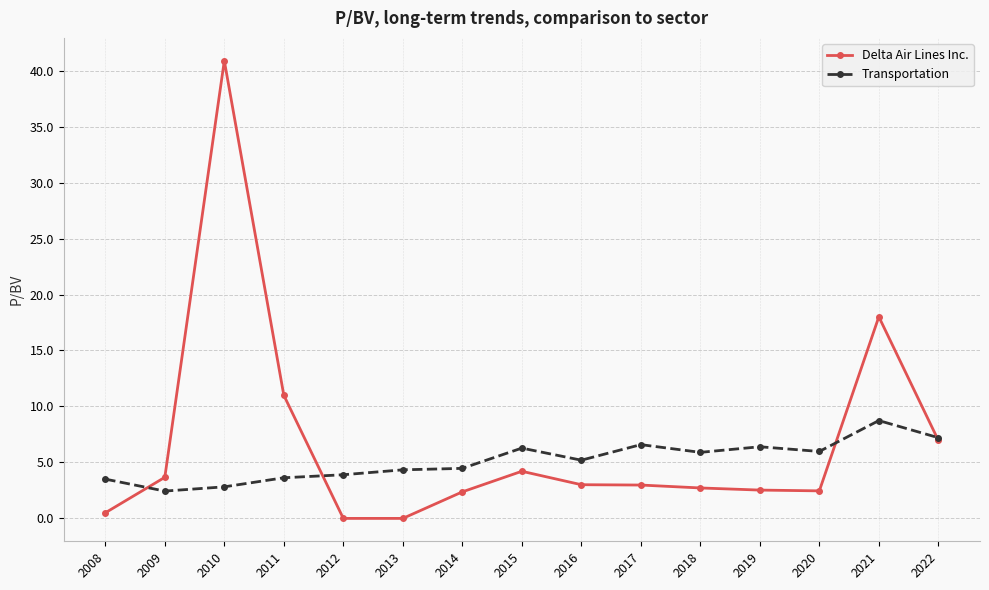

What is the spread (max minus min) of values at 2021?

9.3